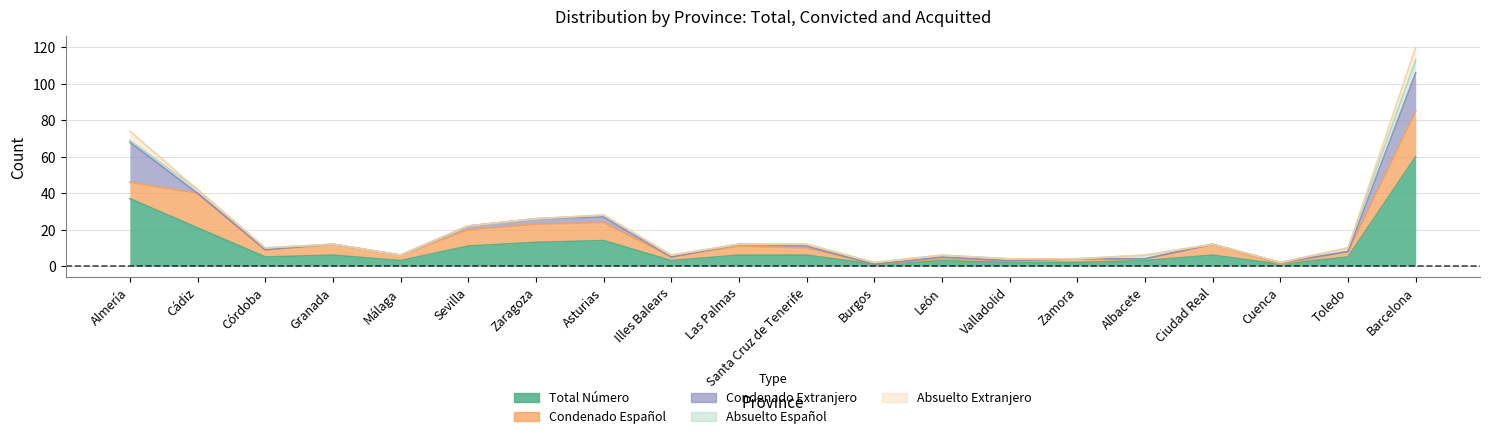

At Valladolid, list the series in order from smallest to largest.

Condenado Extranjero, Absuelto Extranjero, Condenado Español, Absuelto Español, Total Número